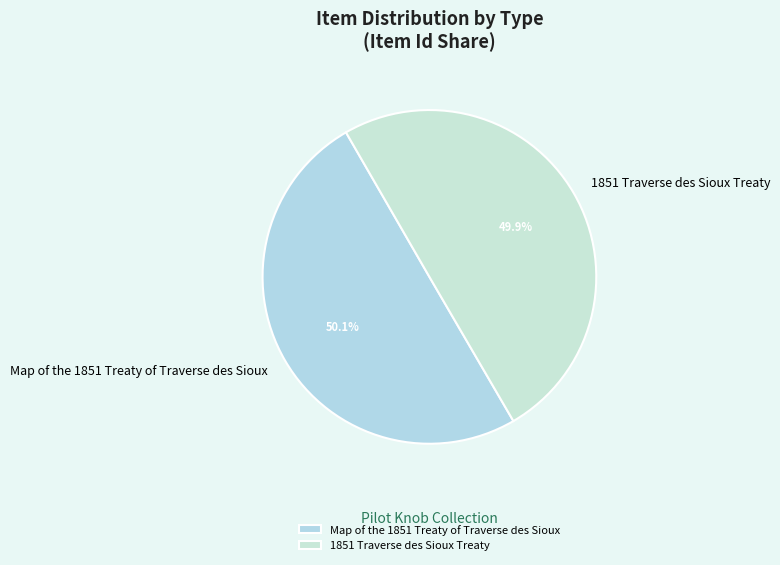

Approximately how many times larger is the value at 1851 Traverse des Sioux Treaty compared to Map of the 1851 Treaty of Traverse des Sioux?

1.0